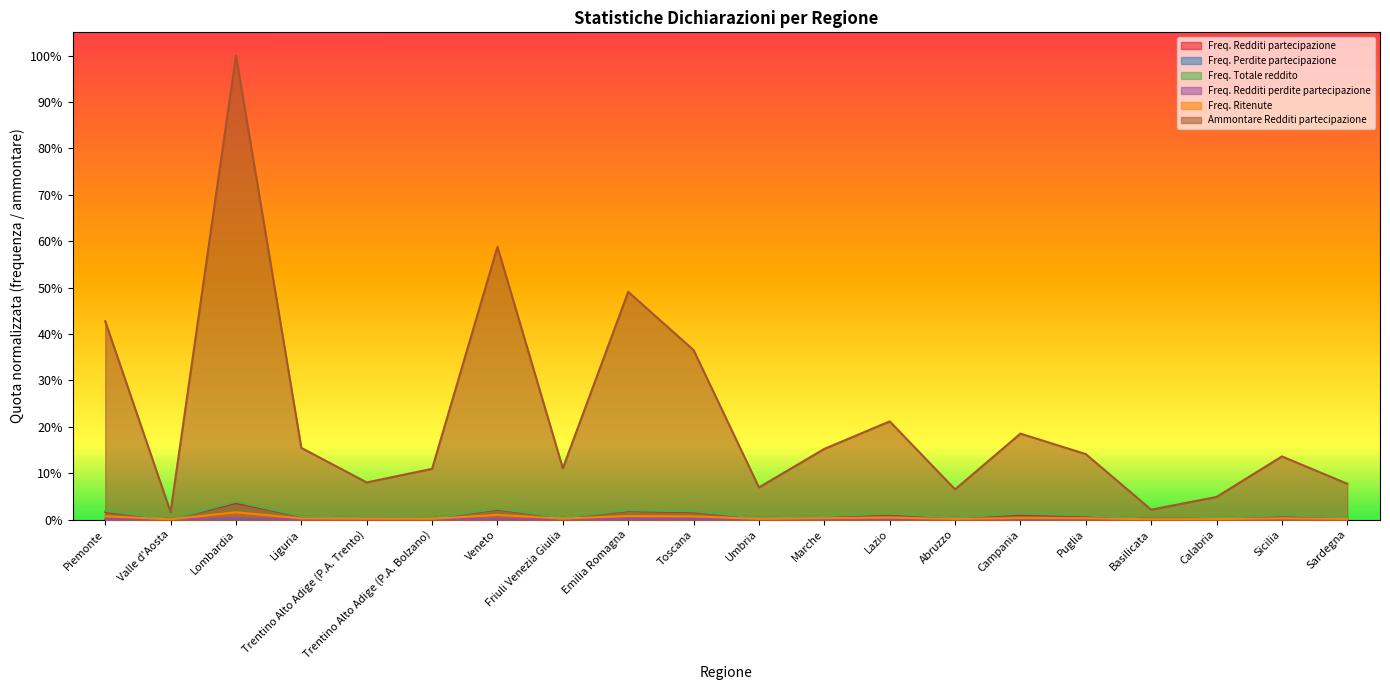

Reading left to right, transcribe all the data shown in this chart.

Freq. Redditi partecipazione: Piemonte=0.0	Valle d'Aosta=0.0	Lombardia=0.0	Liguria=0.0	Trentino Alto Adige (P.A. Trento)=0.0	Trentino Alto Adige (P.A. Bolzano)=0.0	Veneto=0.0	Friuli Venezia Giulia=0.0	Emilia Romagna=0.0	Toscana=0.0	Umbria=0.0	Marche=0.0	Lazio=0.0	Abruzzo=0.0	Campania=0.0	Puglia=0.0	Basilicata=0.0	Calabria=0.0	Sicilia=0.0	Sardegna=0.0
Freq. Perdite partecipazione: Piemonte=0.0	Valle d'Aosta=0.0	Lombardia=0.0	Liguria=0.0	Trentino Alto Adige (P.A. Trento)=0.0	Trentino Alto Adige (P.A. Bolzano)=0.0	Veneto=0.0	Friuli Venezia Giulia=0.0	Emilia Romagna=0.0	Toscana=0.0	Umbria=0.0	Marche=0.0	Lazio=0.0	Abruzzo=0.0	Campania=0.0	Puglia=0.0	Basilicata=0.0	Calabria=0.0	Sicilia=0.0	Sardegna=0.0
Freq. Totale reddito: Piemonte=0.0	Valle d'Aosta=0.0	Lombardia=0.0	Liguria=0.0	Trentino Alto Adige (P.A. Trento)=0.0	Trentino Alto Adige (P.A. Bolzano)=0.0	Veneto=0.0	Friuli Venezia Giulia=0.0	Emilia Romagna=0.0	Toscana=0.0	Umbria=0.0	Marche=0.0	Lazio=0.0	Abruzzo=0.0	Campania=0.0	Puglia=0.0	Basilicata=0.0	Calabria=0.0	Sicilia=0.0	Sardegna=0.0
Freq. Redditi perdite partecipazione: Piemonte=0.0	Valle d'Aosta=0.0	Lombardia=0.0	Liguria=0.0	Trentino Alto Adige (P.A. Trento)=0.0	Trentino Alto Adige (P.A. Bolzano)=0.0	Veneto=0.0	Friuli Venezia Giulia=0.0	Emilia Romagna=0.0	Toscana=0.0	Umbria=0.0	Marche=0.0	Lazio=0.0	Abruzzo=0.0	Campania=0.0	Puglia=0.0	Basilicata=0.0	Calabria=0.0	Sicilia=0.0	Sardegna=0.0
Freq. Ritenute: Piemonte=0.0	Valle d'Aosta=0.0	Lombardia=0.0	Liguria=0.0	Trentino Alto Adige (P.A. Trento)=0.0	Trentino Alto Adige (P.A. Bolzano)=0.0	Veneto=0.0	Friuli Venezia Giulia=0.0	Emilia Romagna=0.0	Toscana=0.0	Umbria=0.0	Marche=0.0	Lazio=0.0	Abruzzo=0.0	Campania=0.0	Puglia=0.0	Basilicata=0.0	Calabria=0.0	Sicilia=0.0	Sardegna=0.0
Ammontare Redditi partecipazione: Piemonte=0.4	Valle d'Aosta=0.0	Lombardia=1.0	Liguria=0.2	Trentino Alto Adige (P.A. Trento)=0.1	Trentino Alto Adige (P.A. Bolzano)=0.1	Veneto=0.6	Friuli Venezia Giulia=0.1	Emilia Romagna=0.5	Toscana=0.4	Umbria=0.1	Marche=0.2	Lazio=0.2	Abruzzo=0.1	Campania=0.2	Puglia=0.1	Basilicata=0.0	Calabria=0.0	Sicilia=0.1	Sardegna=0.1